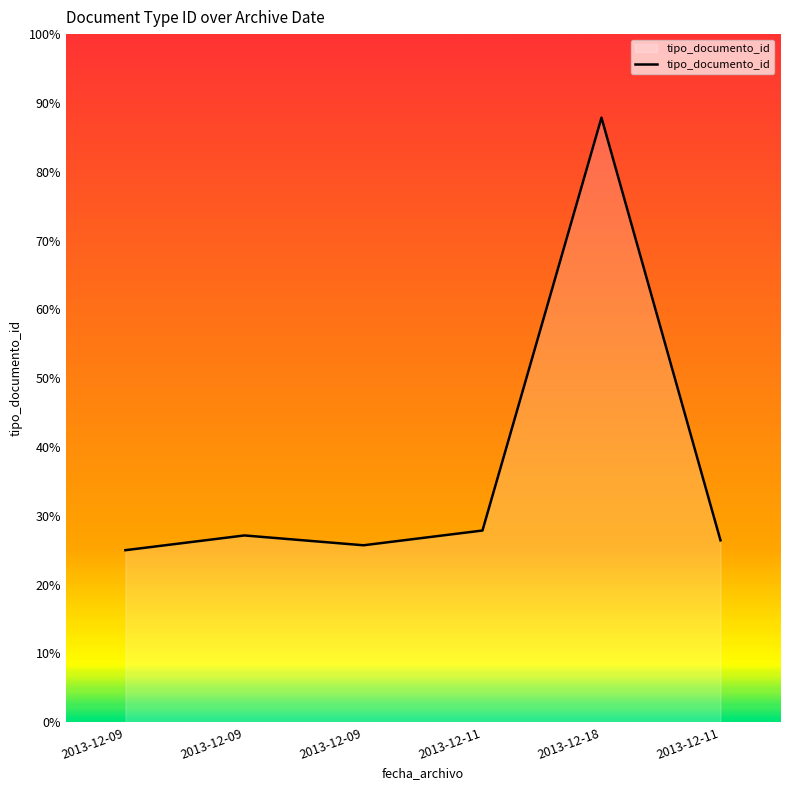

Is this an area chart (filled region under the line)?

Yes